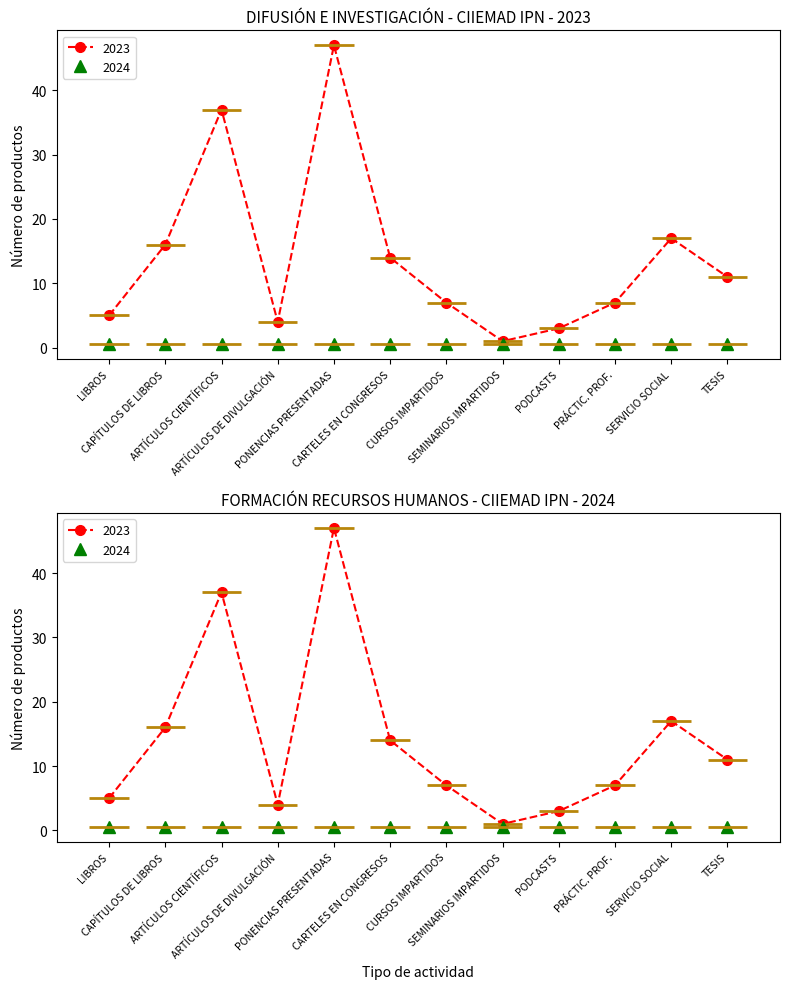

What is the value of the 9th point from the left?

3